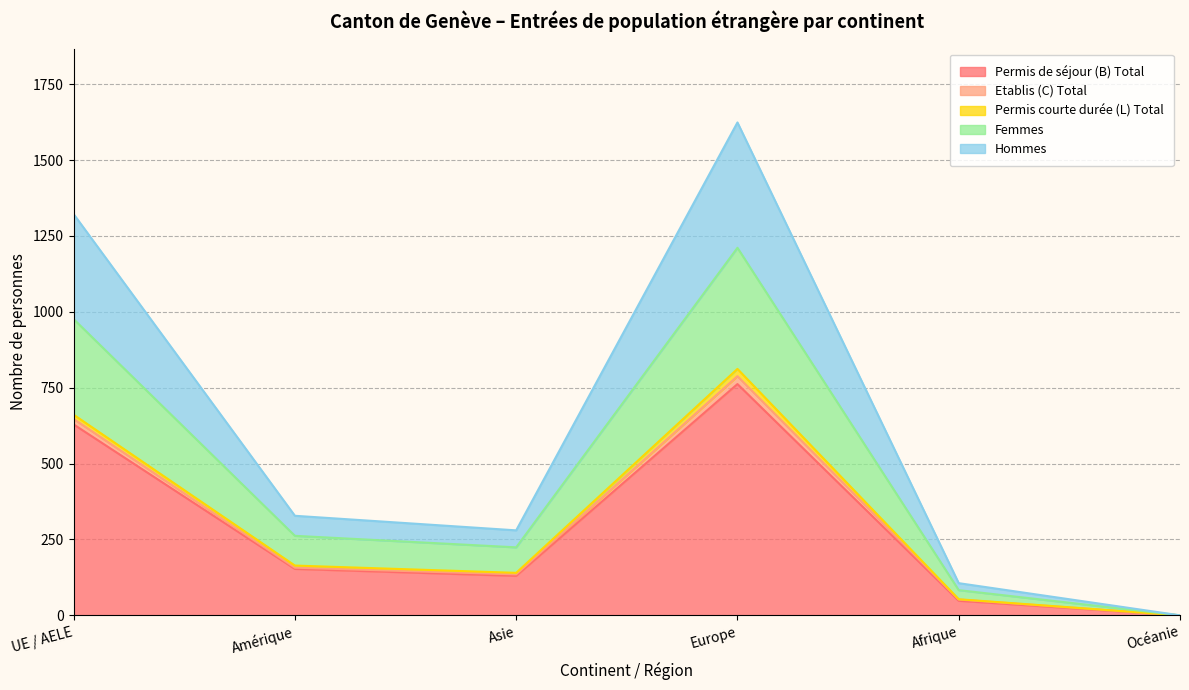

True or false: Permis de séjour (B) Total has more than 0 interior local peaks.

True